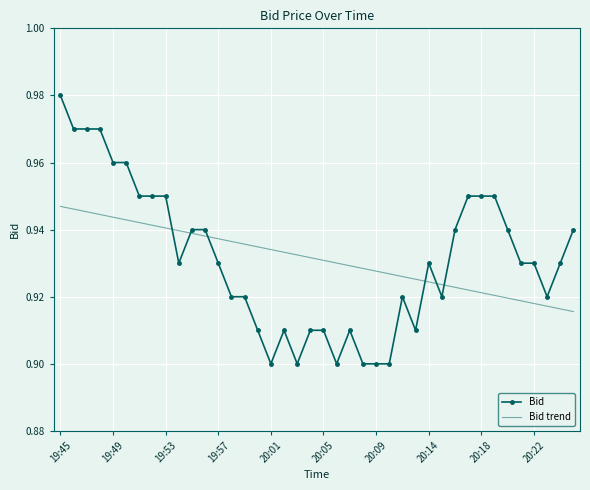

Which series has the largest range (max minus min)?

Bid